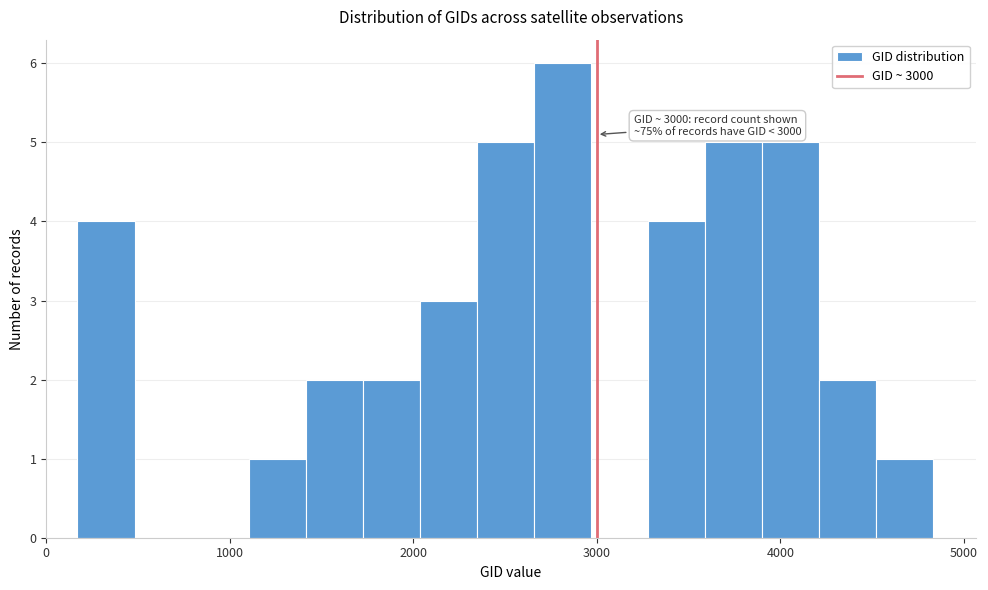

Read against the x-axis, roughly where is the centre of the tallest bar?

2800